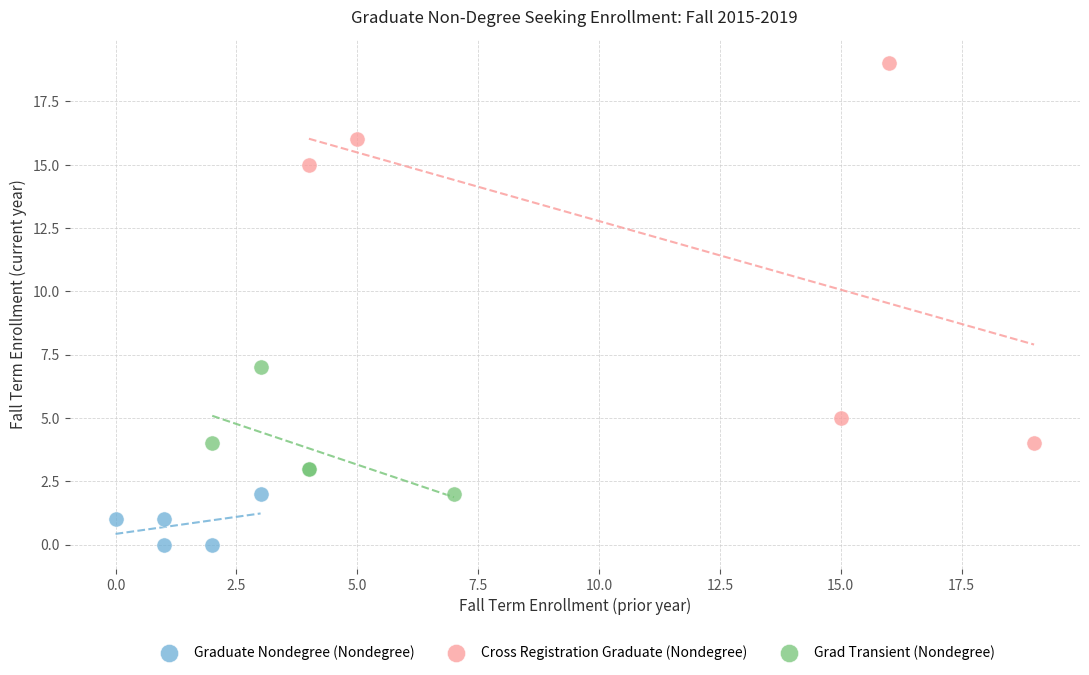

Which series reaches the maximum Y coordinate?

Cross Registration Graduate (Nondegree)